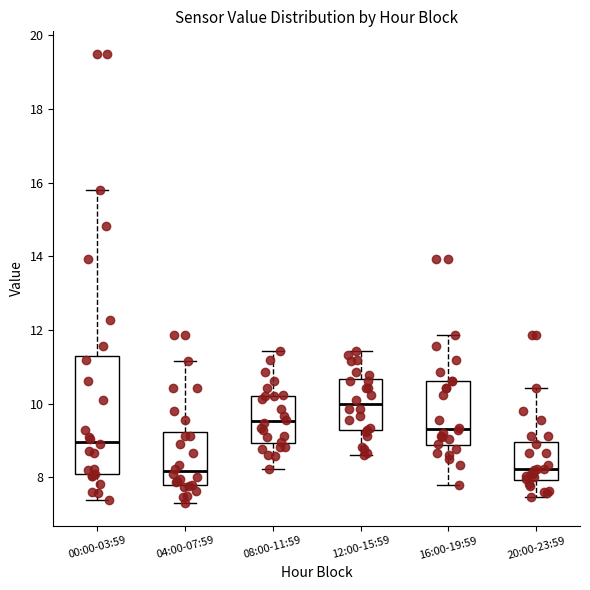

Reading left to right, transcribe this box plot: for each box, give where its median line is, the range the box spans, and where its two whiskers end, as read against the y-axis. The values are not printed on the chart, so give them approximately, as read against the axis.

00:00-03:59: median 9.0, box 8.0 to 11.2, whiskers 7.4 to 15.8
04:00-07:59: median 8.2, box 7.8 to 9.2, whiskers 7.4 to 11.2
08:00-11:59: median 9.6, box 9.0 to 10.2, whiskers 8.2 to 11.4
12:00-15:59: median 10.0, box 9.2 to 10.6, whiskers 8.6 to 11.4
16:00-19:59: median 9.4, box 8.8 to 10.6, whiskers 7.8 to 11.8
20:00-23:59: median 8.2, box 8.0 to 9.0, whiskers 7.4 to 10.4